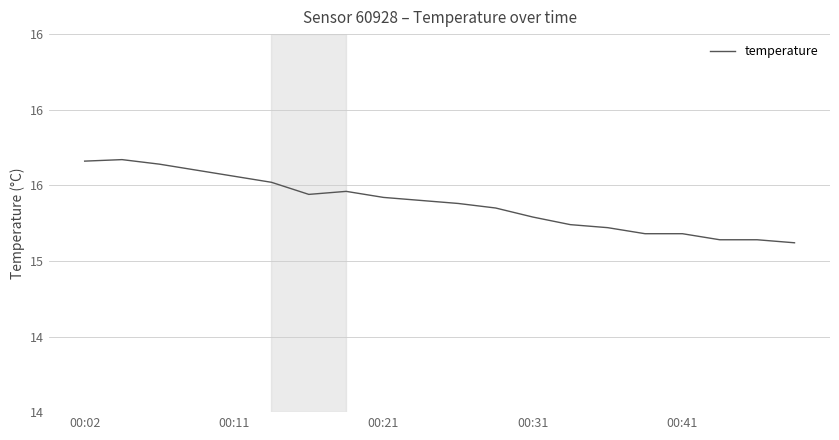

What is the value of the 6th point from the left?

15.5